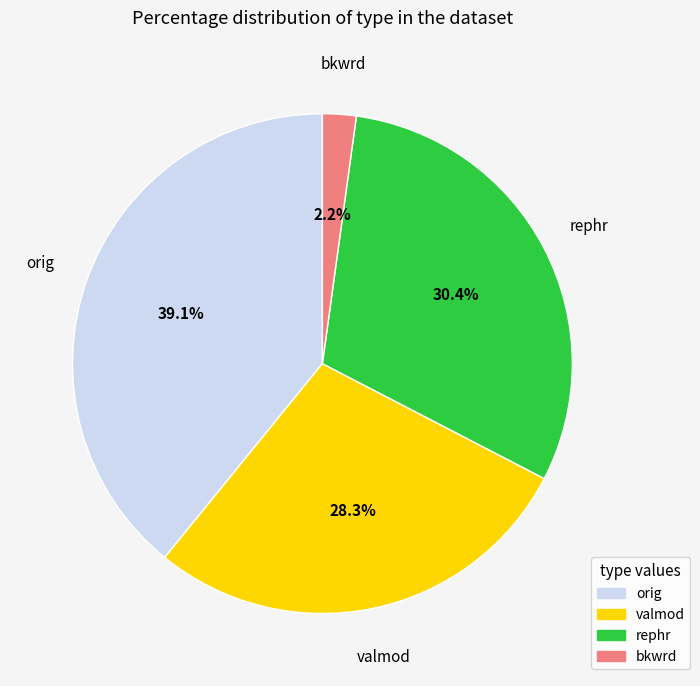

Is there a majority slice in this chart?

No